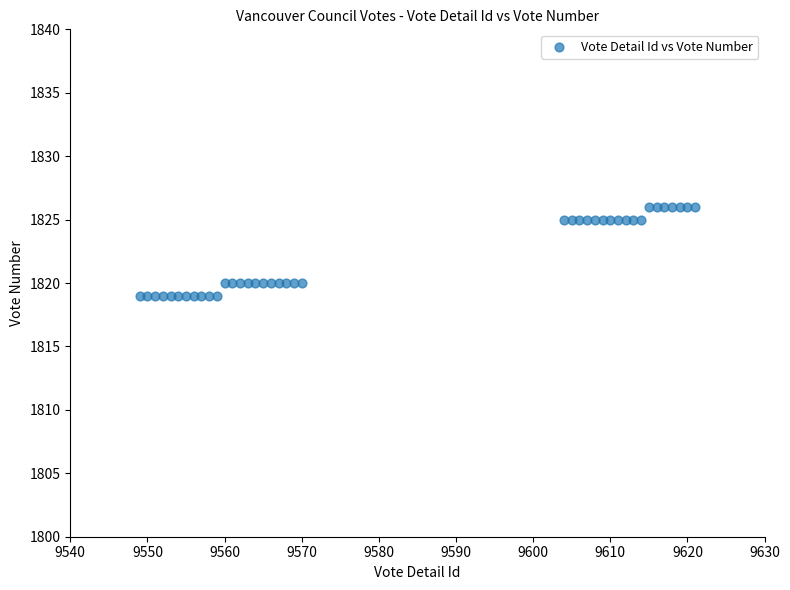

What is the range of X values (max minus min)?

72